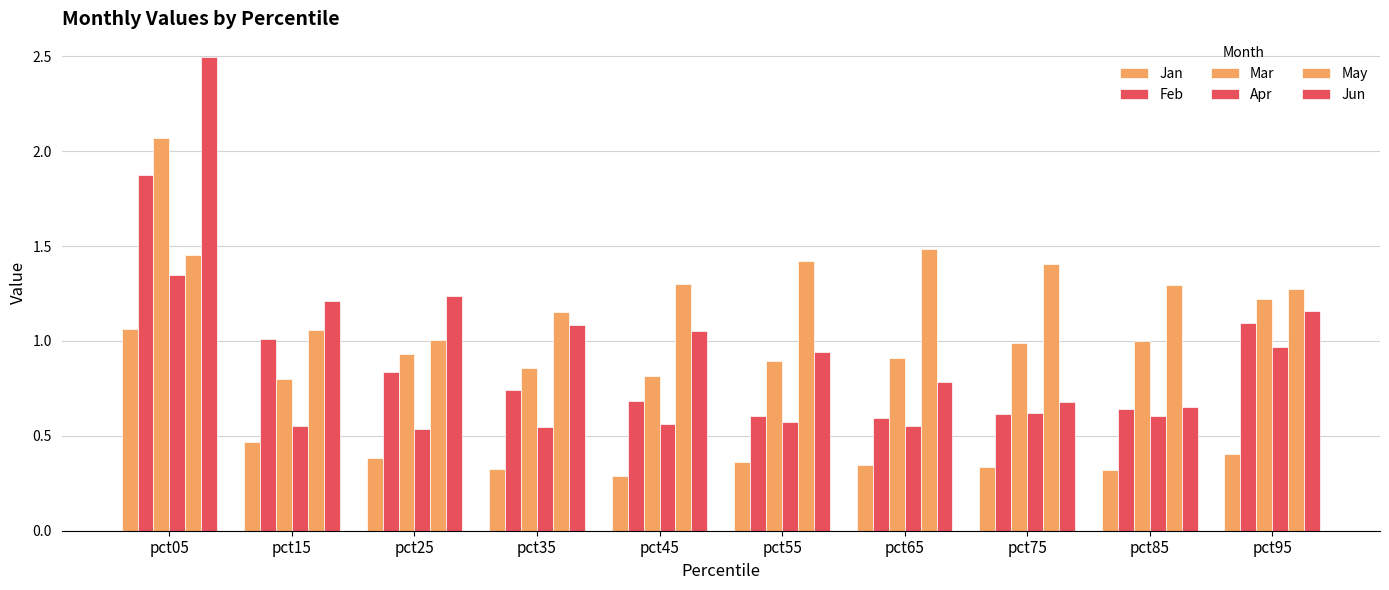

How many categories are shown in the chart?

10